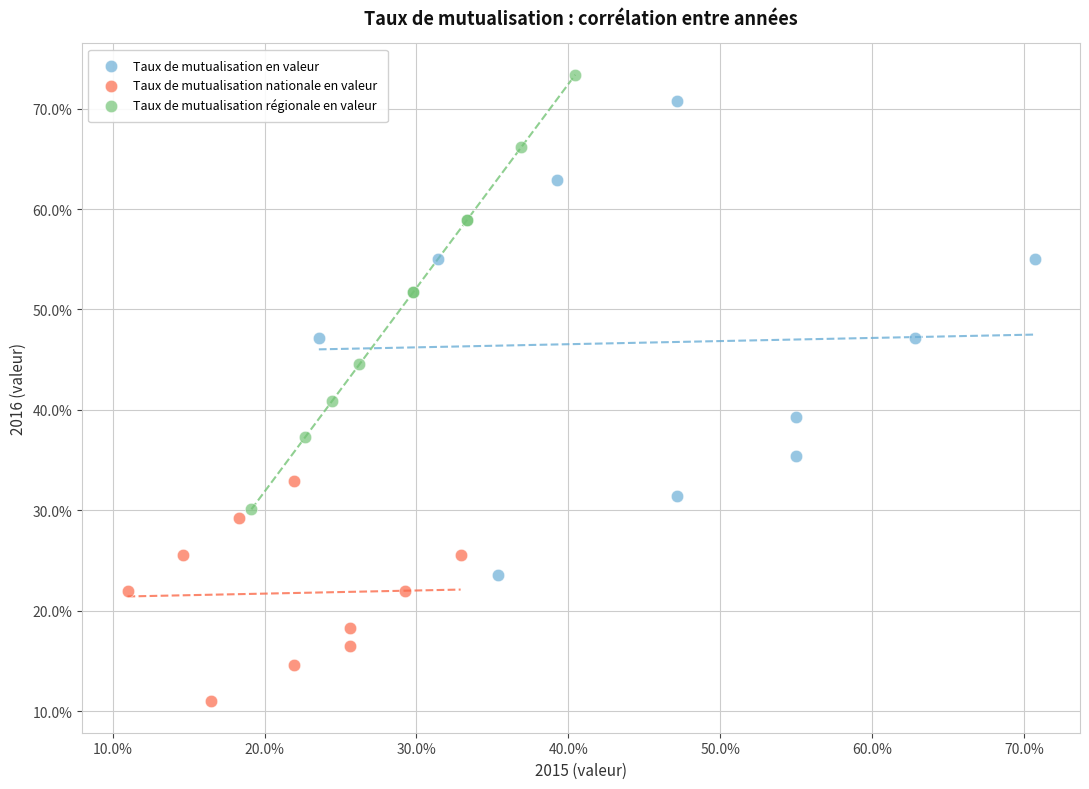

Which series has the largest Y range (max minus min)?

Taux de mutualisation en valeur